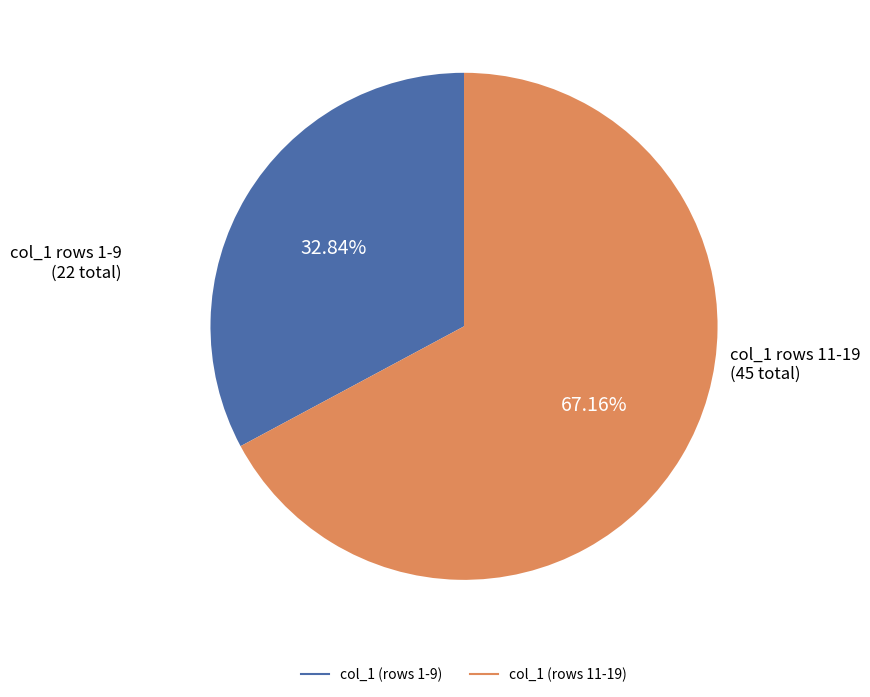

Is there any slice that represents more than half of the pie?

Yes